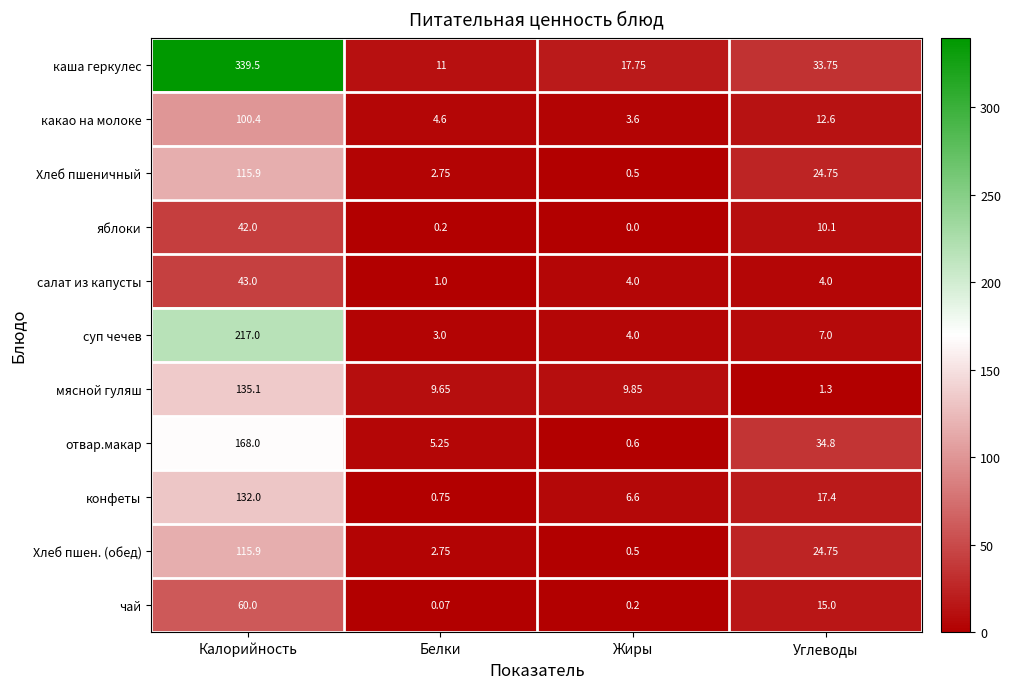

Where is отвар.макар nearest to the value 84?

Углеводы